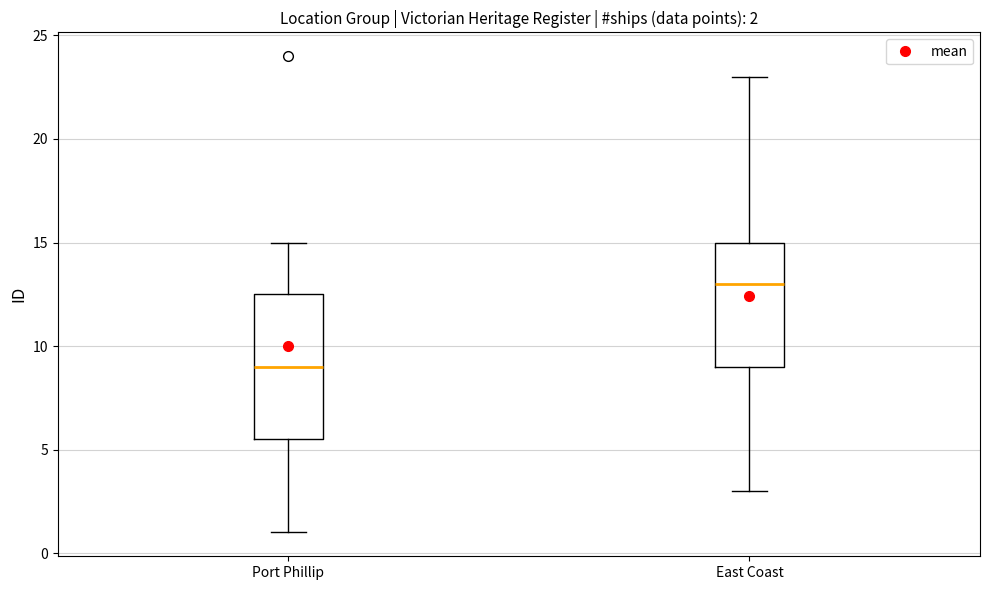

Which box has the lowest median line?

Port Phillip